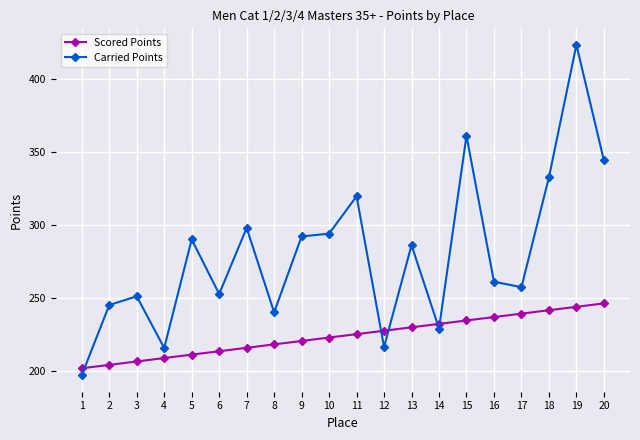

What is the greatest value displayed?

423.5